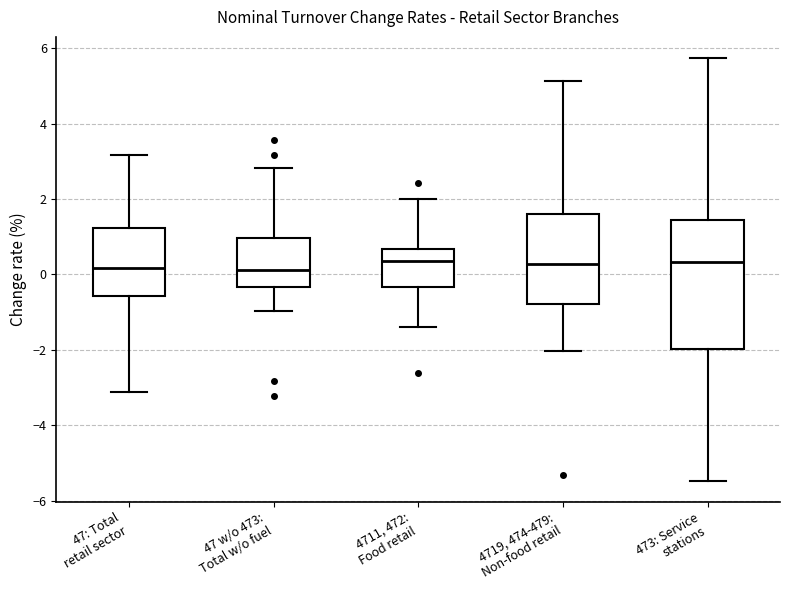

Reading left to right, transcribe this box plot: for each box, give where its median line is, the range the box spans, and where its two whiskers end, as read against the y-axis. The values are not printed on the chart, so give them approximately, as read against the axis.

47: Total retail sector: median 0.2, box -0.6 to 1.2, whiskers -3.2 to 3.2
47 w/o 473: Total w/o fuel: median 0.2, box -0.4 to 1.0, whiskers -1.0 to 2.8
4711, 472: Food retail: median 0.4, box -0.4 to 0.6, whiskers -1.4 to 2.0
4719, 474-479: Non-food retail: median 0.2, box -0.8 to 1.6, whiskers -2.0 to 5.2
473: Service stations: median 0.4, box -2.0 to 1.4, whiskers -5.4 to 5.8